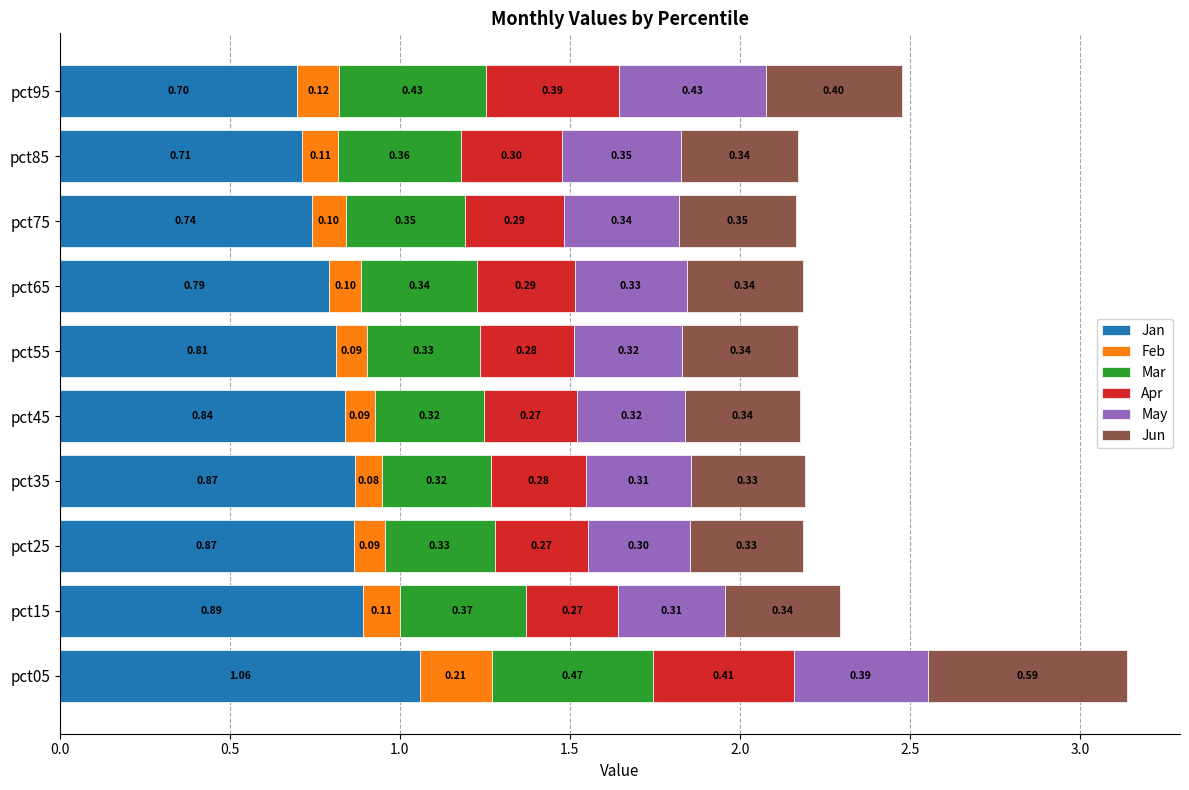

At which category is the sum across all series the highest?

pct05